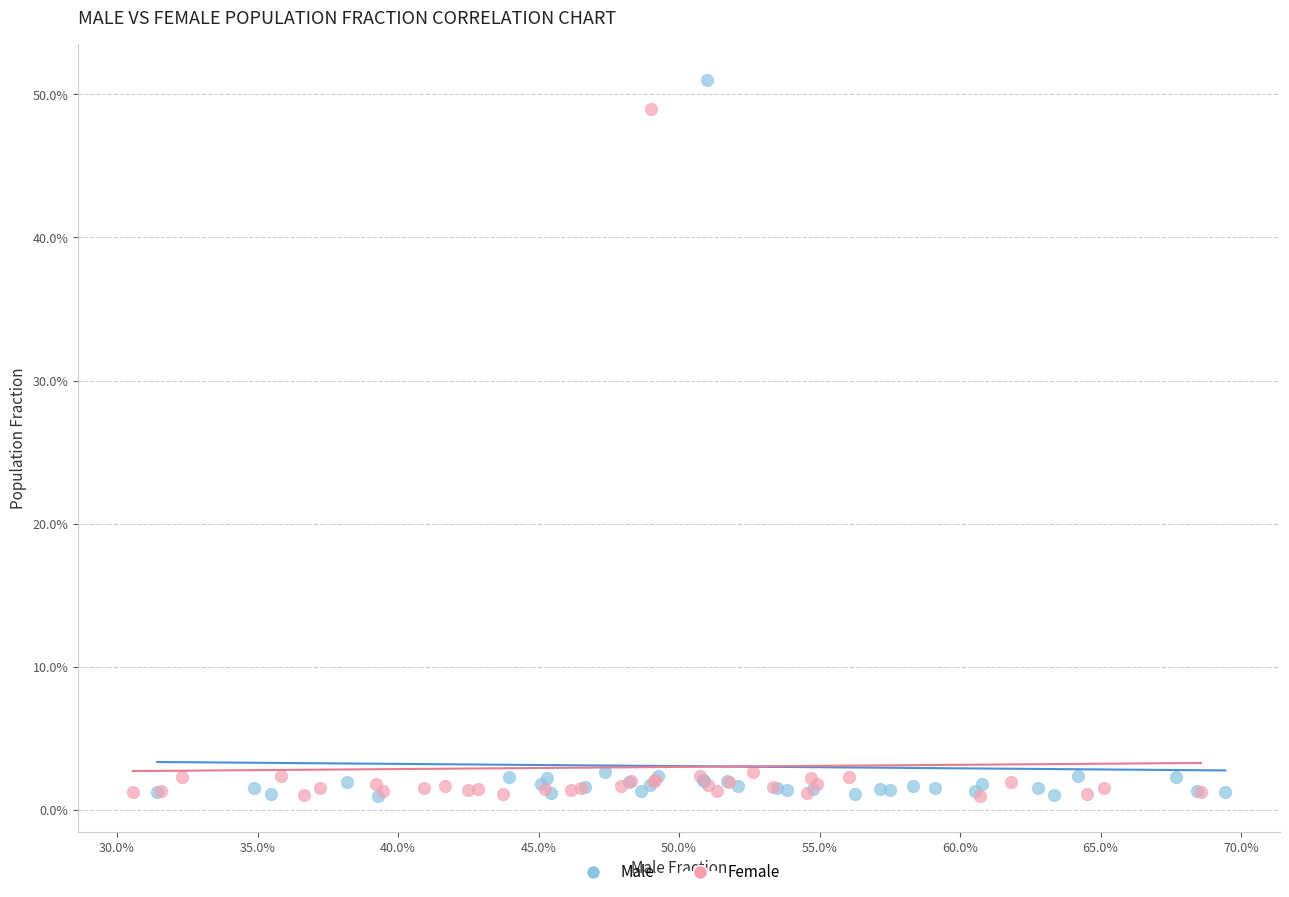

Which series has the widest spread of Y values?

Male